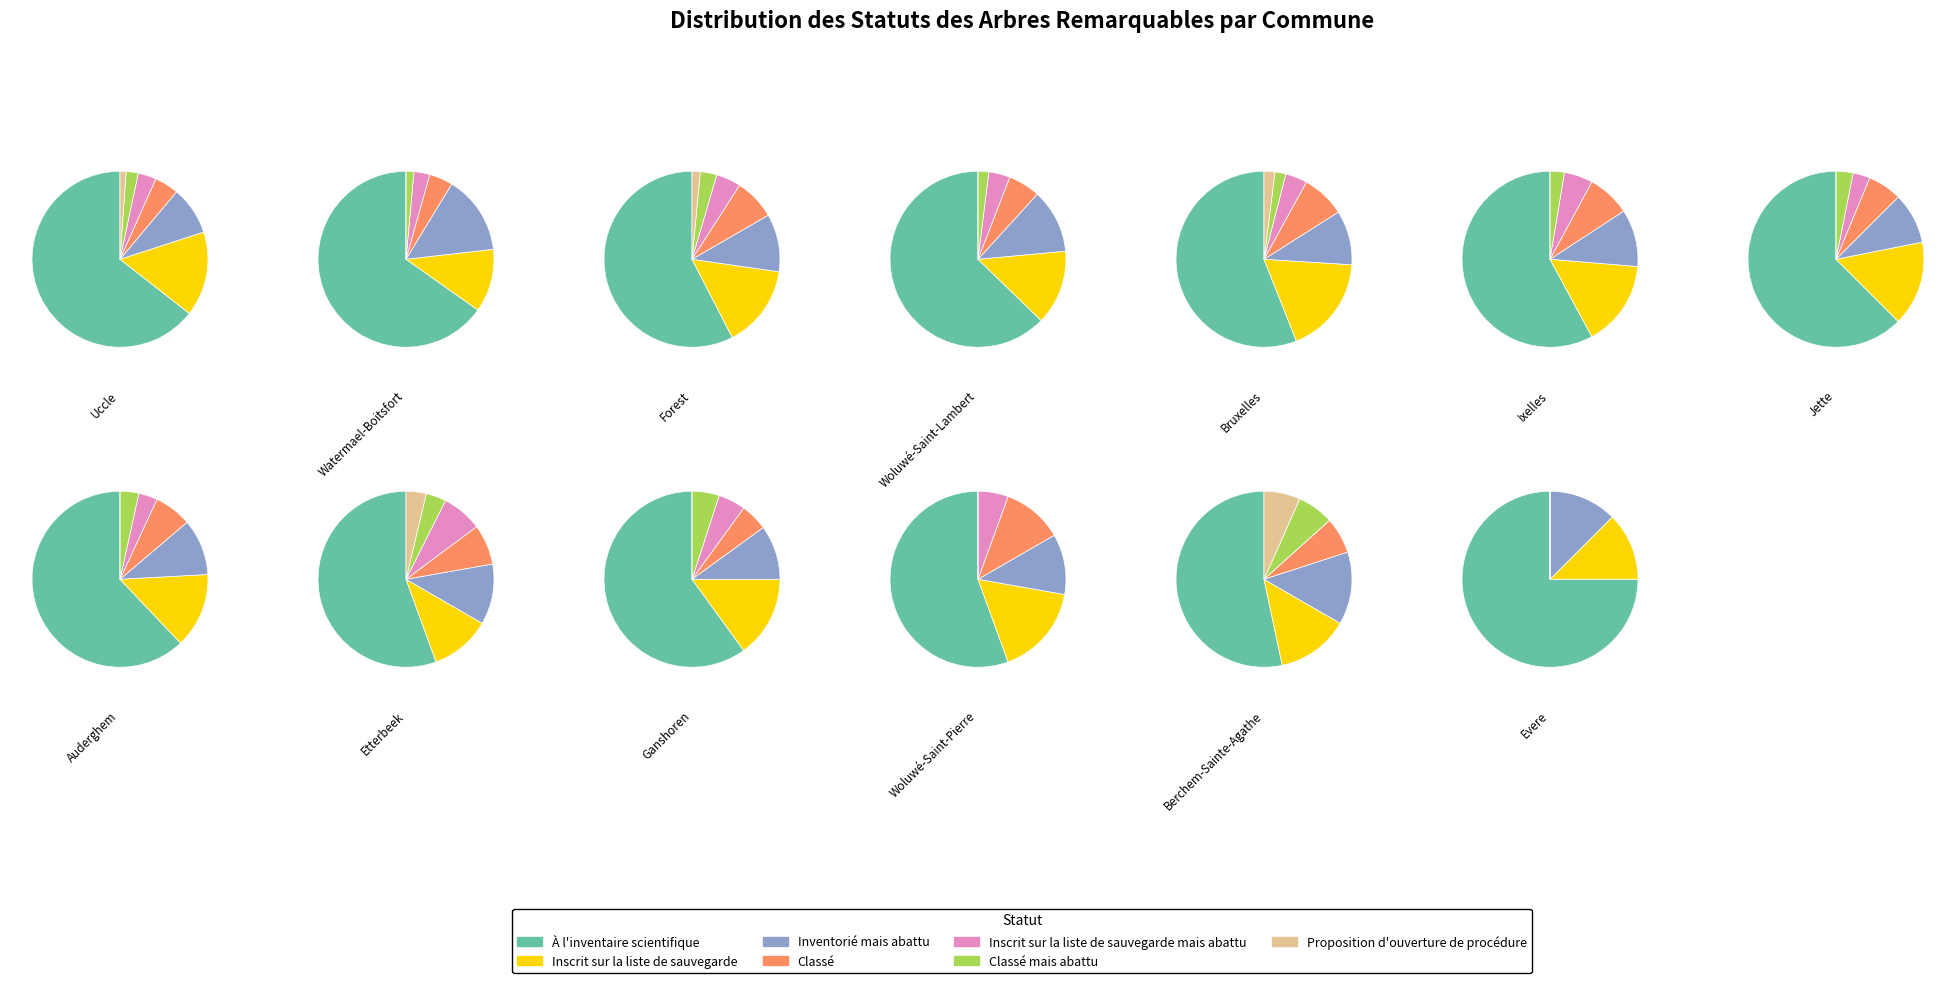

Rank the categories by value from lowest to highest.

Proposition d'ouverture de procédure, Classé mais abattu, Inscrit sur la liste de sauvegarde mais abattu, Classé, Inventorié mais abattu, Inscrit sur la liste de sauvegarde, À l'inventaire scientifique